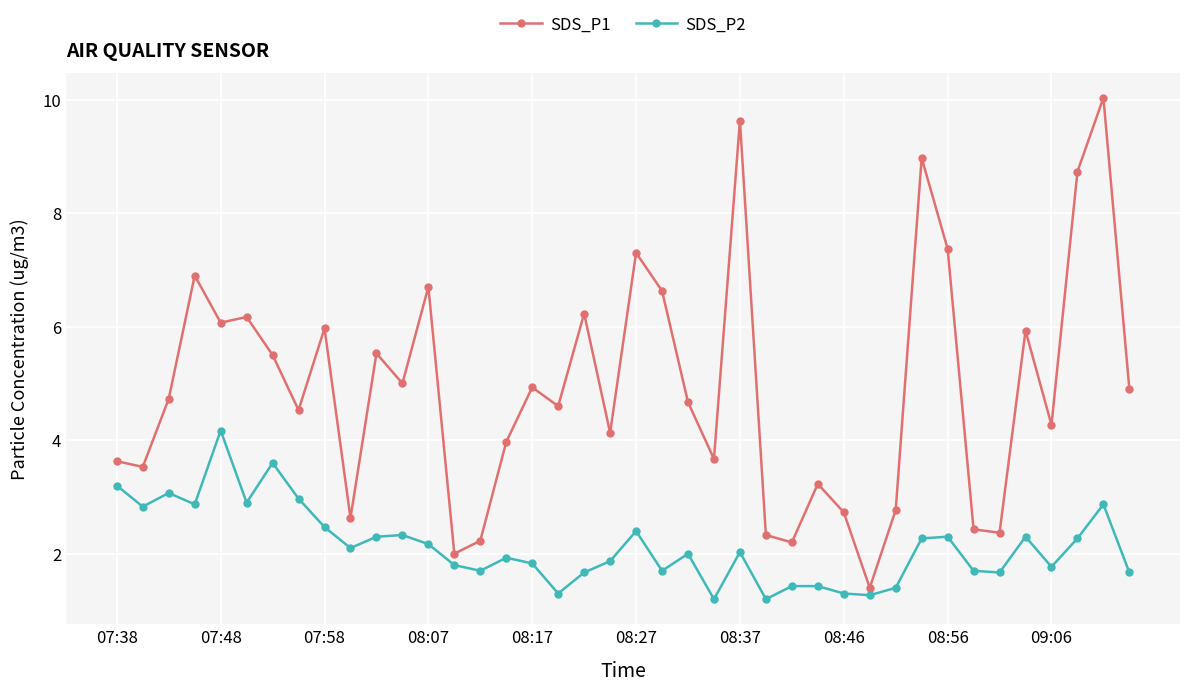

Rank the series by their average value, from highest to lowest.

SDS_P1, SDS_P2